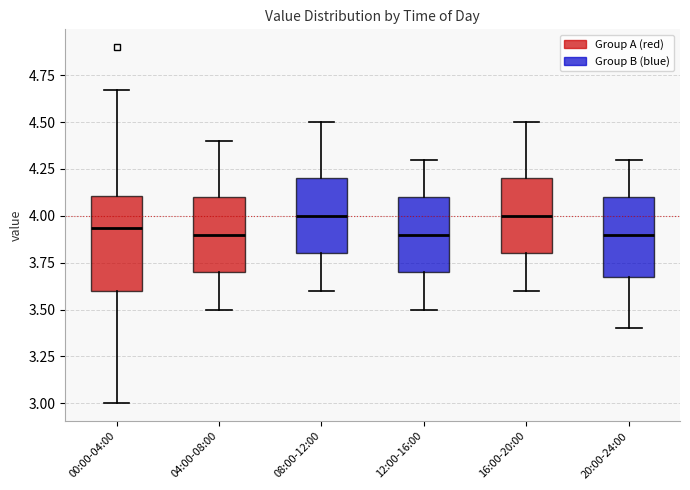

Reading left to right, transcribe this box plot: for each box, give where its median line is, the range the box spans, and where its two whiskers end, as read against the y-axis. The values are not printed on the chart, so give them approximately, as read against the axis.

00:00-04:00: median 3.95, box 3.60 to 4.10, whiskers 3.00 to 4.65
04:00-08:00: median 3.90, box 3.70 to 4.10, whiskers 3.50 to 4.40
08:00-12:00: median 4.00, box 3.80 to 4.20, whiskers 3.60 to 4.50
12:00-16:00: median 3.90, box 3.70 to 4.10, whiskers 3.50 to 4.30
16:00-20:00: median 4.00, box 3.80 to 4.20, whiskers 3.60 to 4.50
20:00-24:00: median 3.90, box 3.70 to 4.10, whiskers 3.40 to 4.30